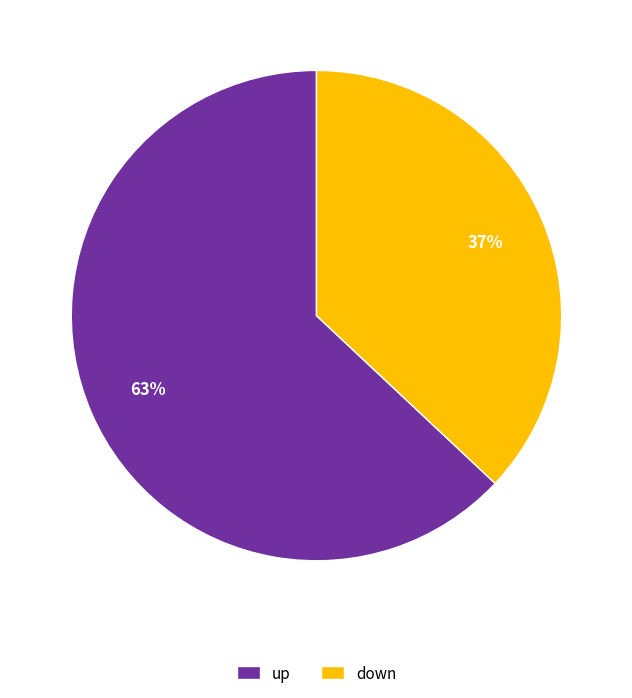

Do down and up together represent more than half of the pie?

Yes